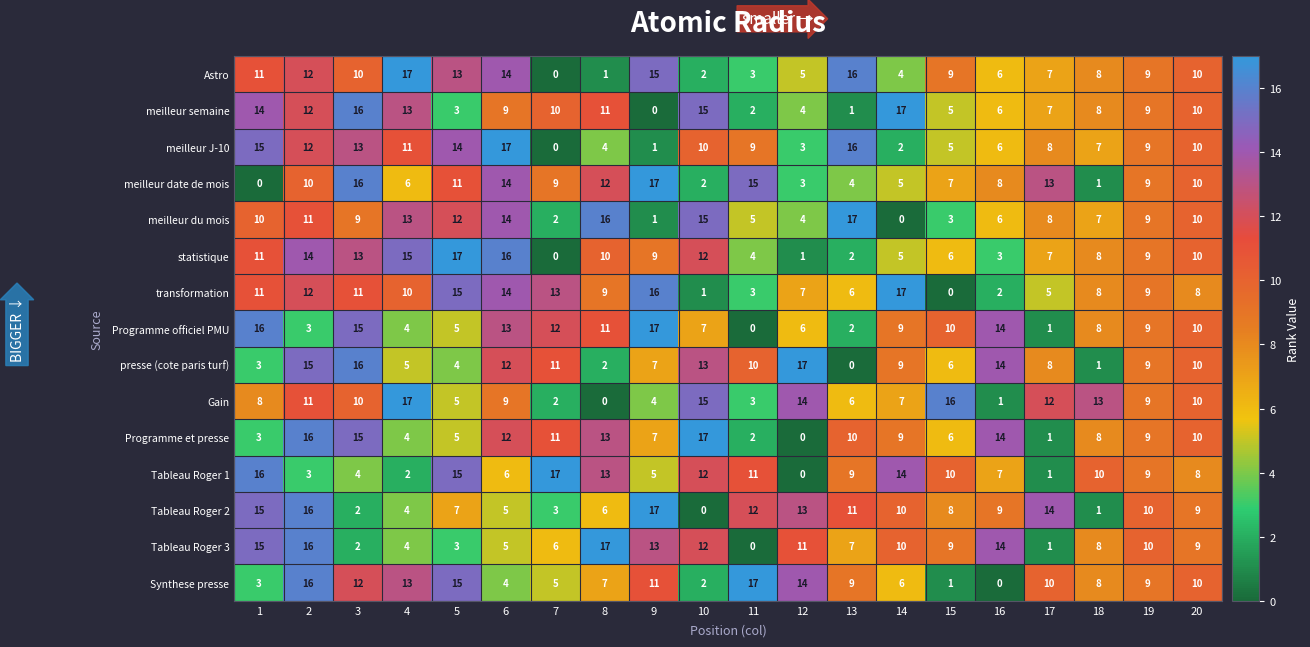

What is the greatest value displayed?

17